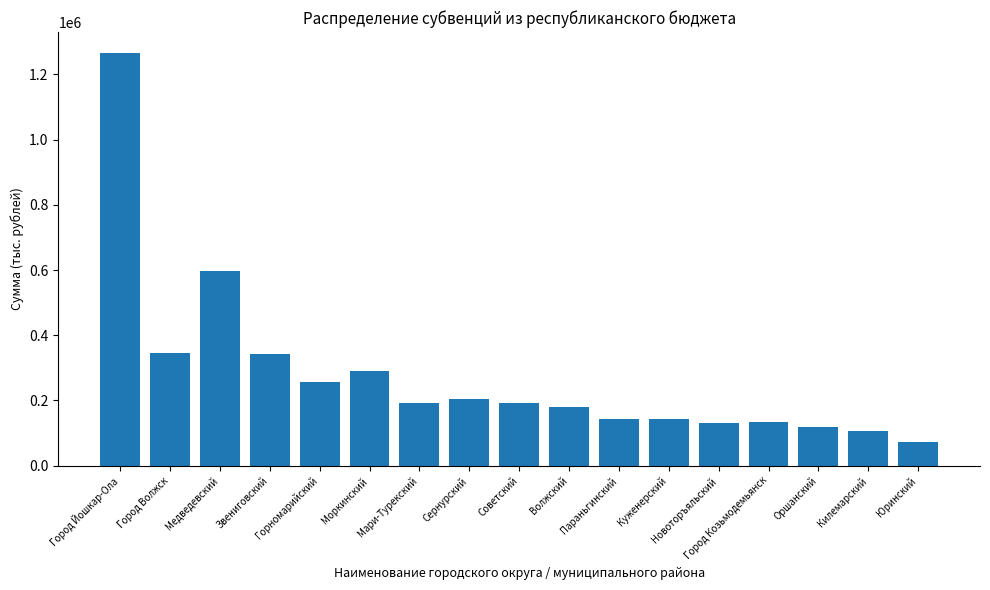

Which label corresponds to the largest value in the chart?

Город Йошкар-Ола